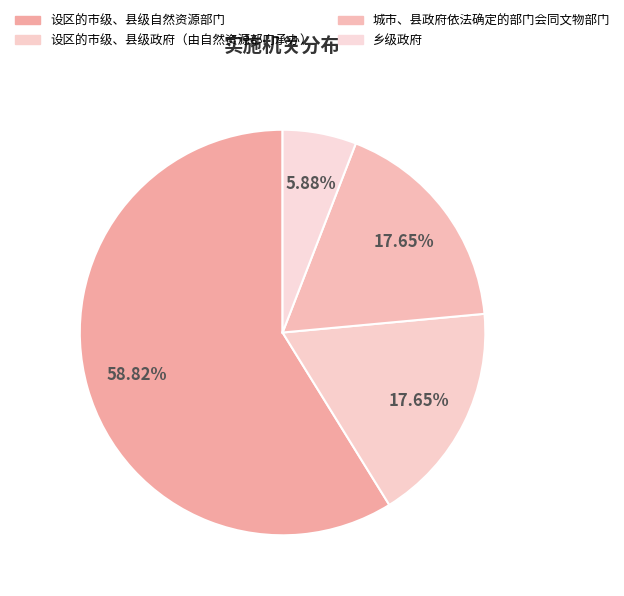

To the nearest percent, what is the difference between the largest and smallest slice percentages?

53%